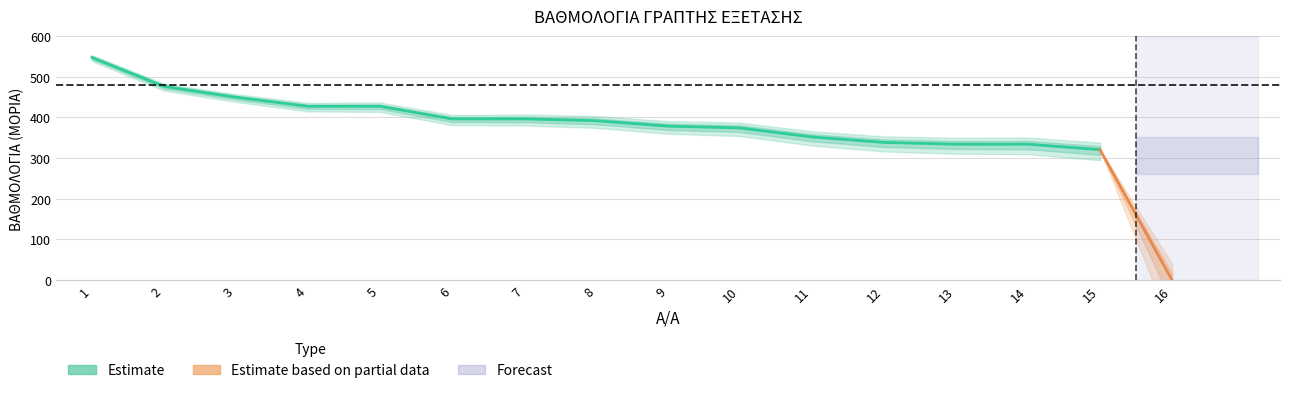

At which label is the value closest to 273?

15